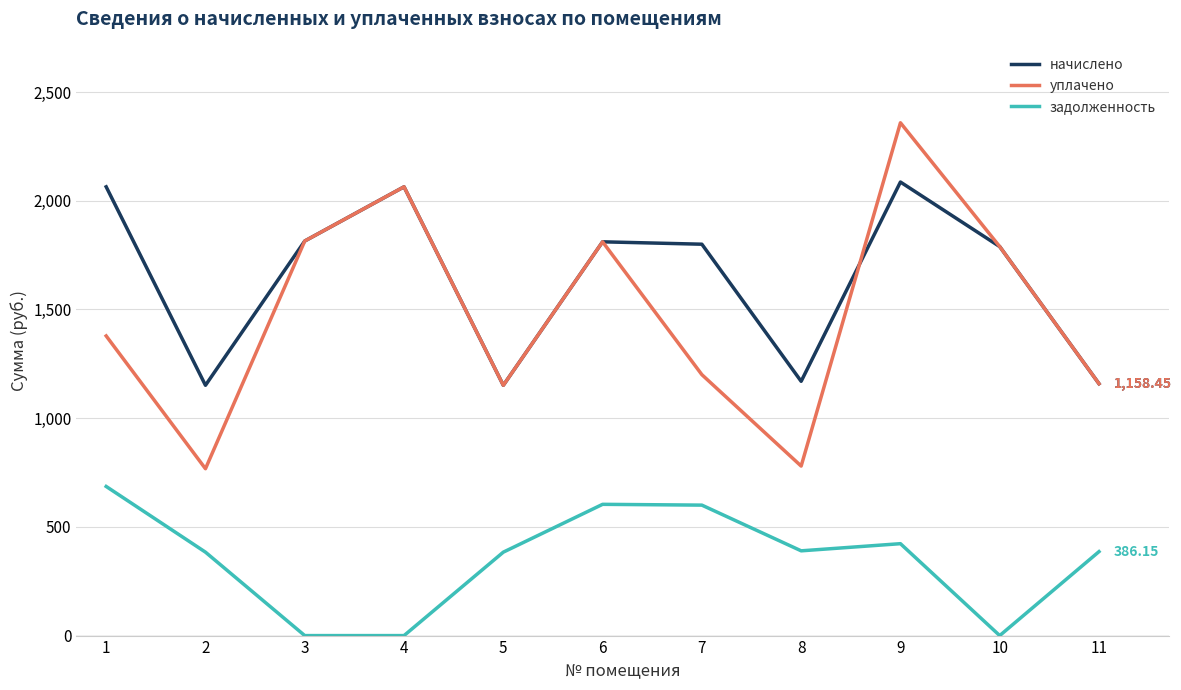

Read the задолженность value at 1.

685.8